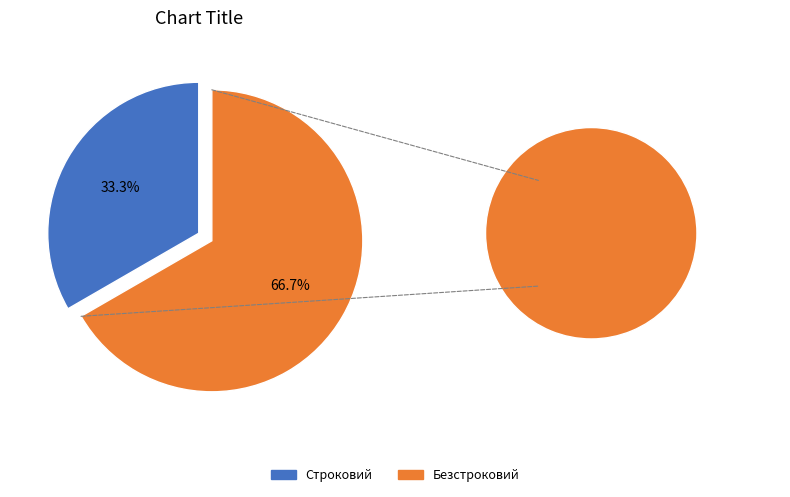

To the nearest percent, what is the combined percentage of Безстроковий and Строковий?

100%